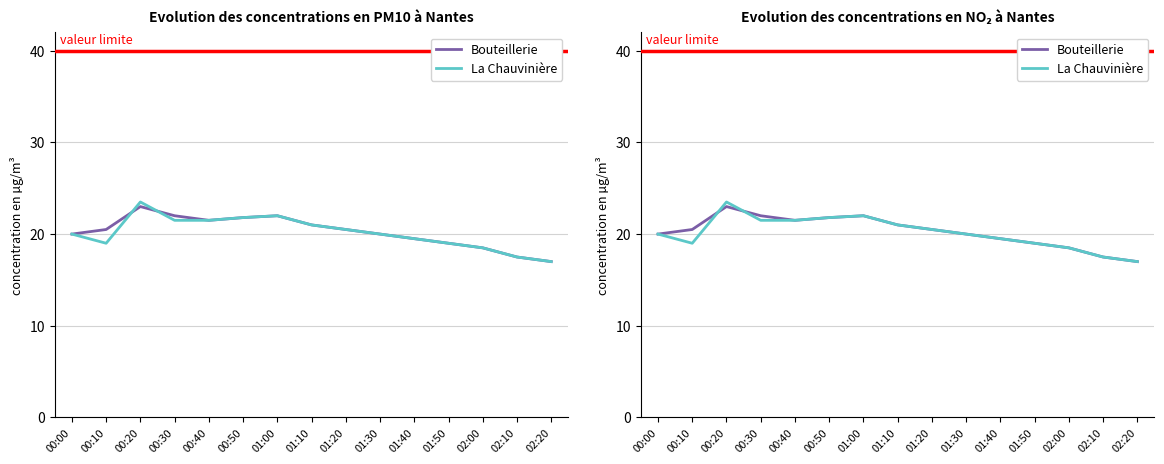

The value of La Chauvinière at 01:30 is 11.6. True or false?

False